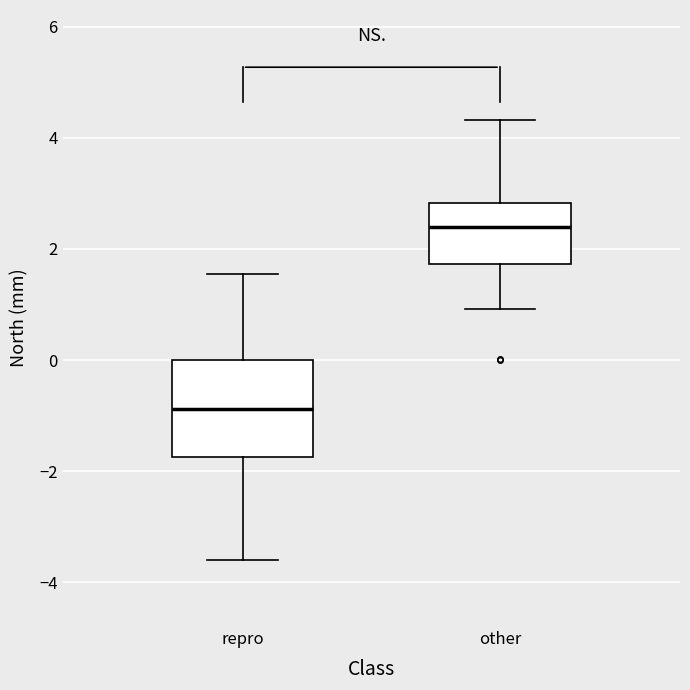

Reading left to right, transcribe this box plot: for each box, give where its median line is, the range the box spans, and where its two whiskers end, as read against the y-axis. The values are not printed on the chart, so give them approximately, as read against the axis.

repro: median -0.8, box -1.8 to 0.0, whiskers -3.6 to 1.6
other: median 2.4, box 1.8 to 2.8, whiskers 1.0 to 4.4